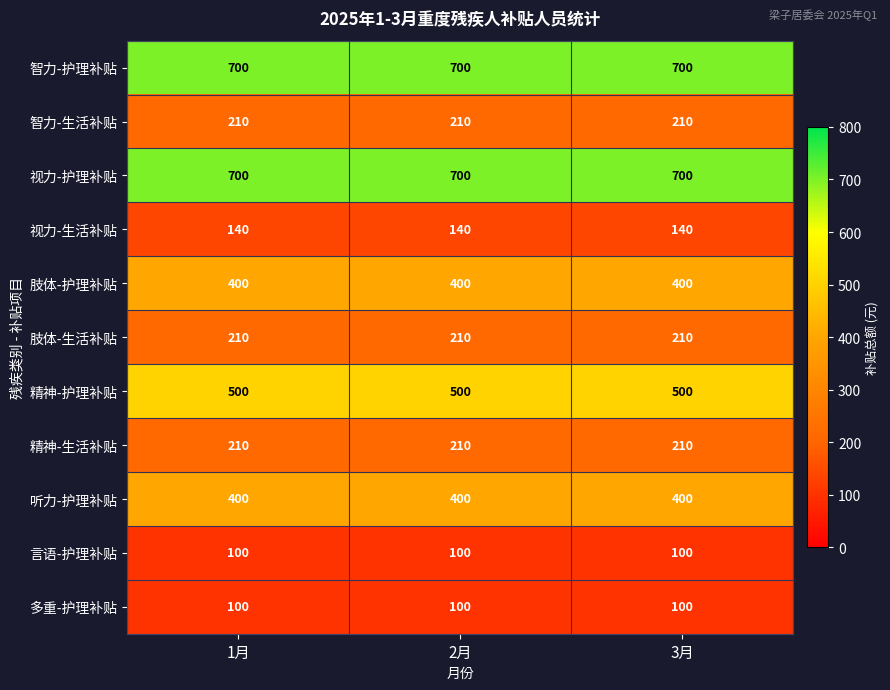

What is the spread (max minus min) of values at 3月?

600